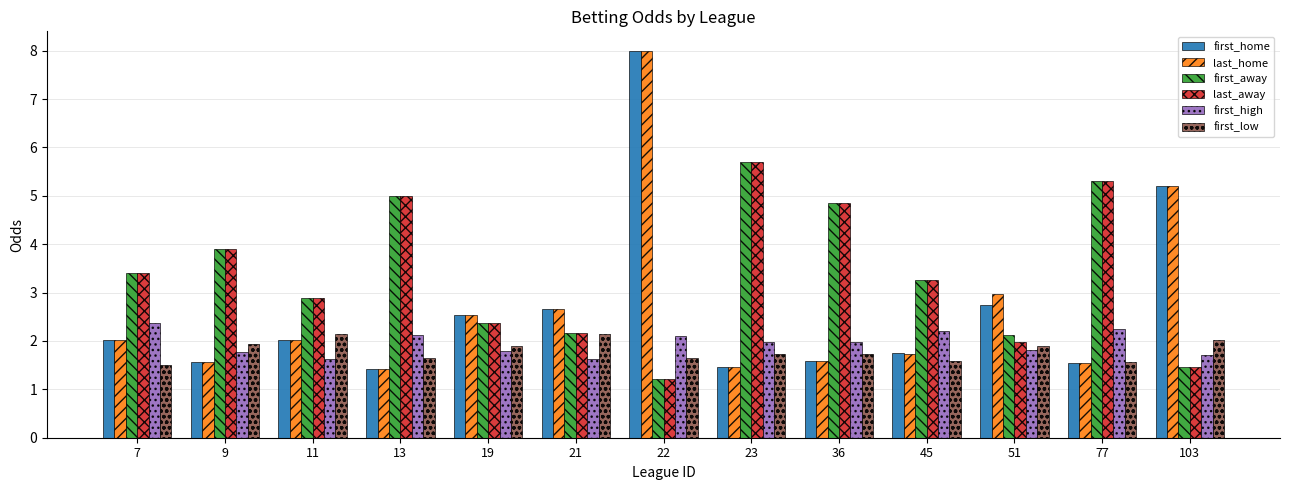

At which category does the chart reach its minimum across all series?

22